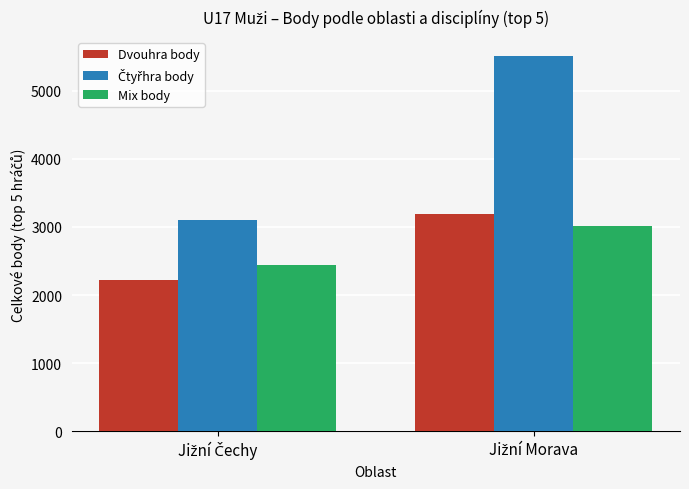

What is the maximum value for Dvouhra body?

3184